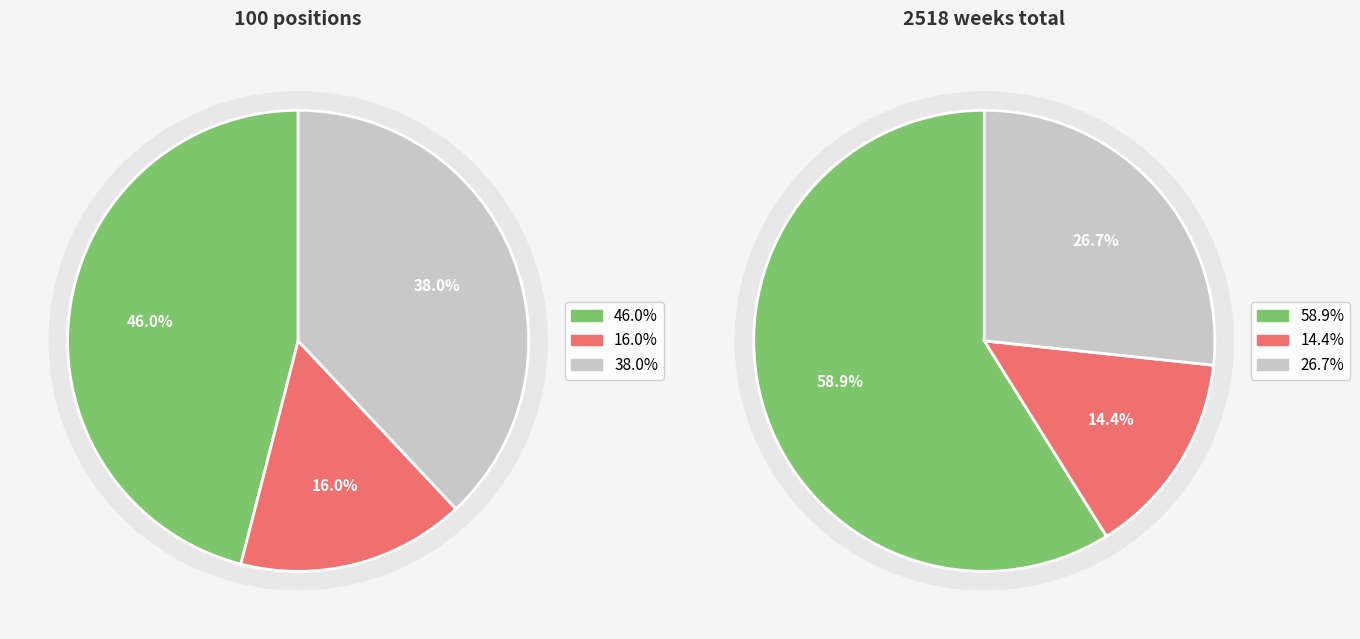

True or false: down accounts for 5% of the total.

False